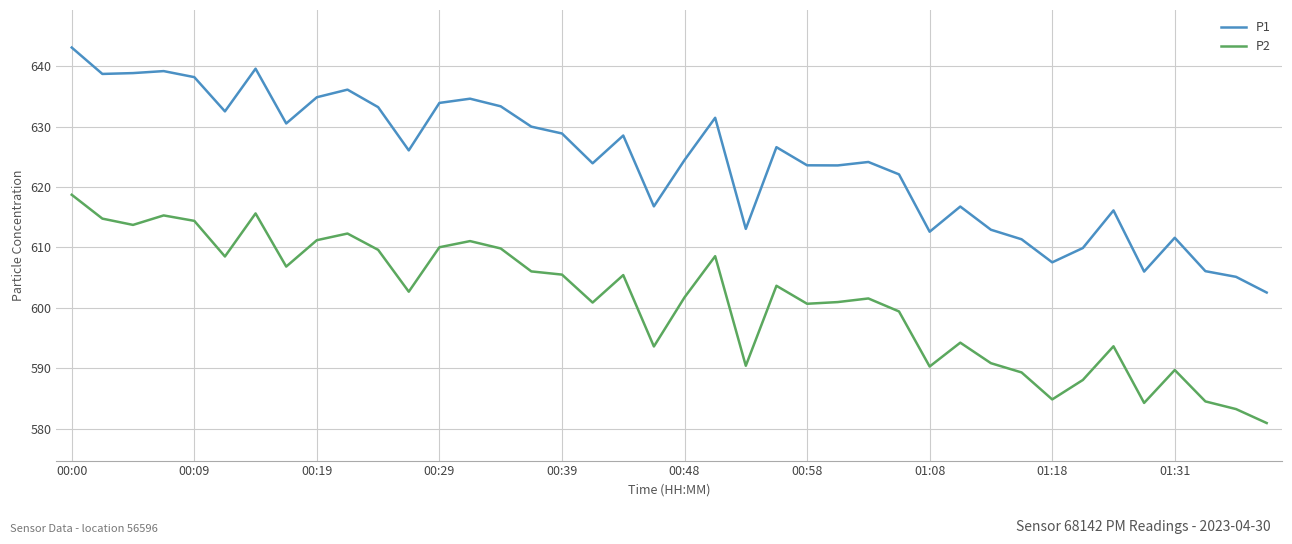

Rank the series by their average value, from lowest to highest.

P2, P1